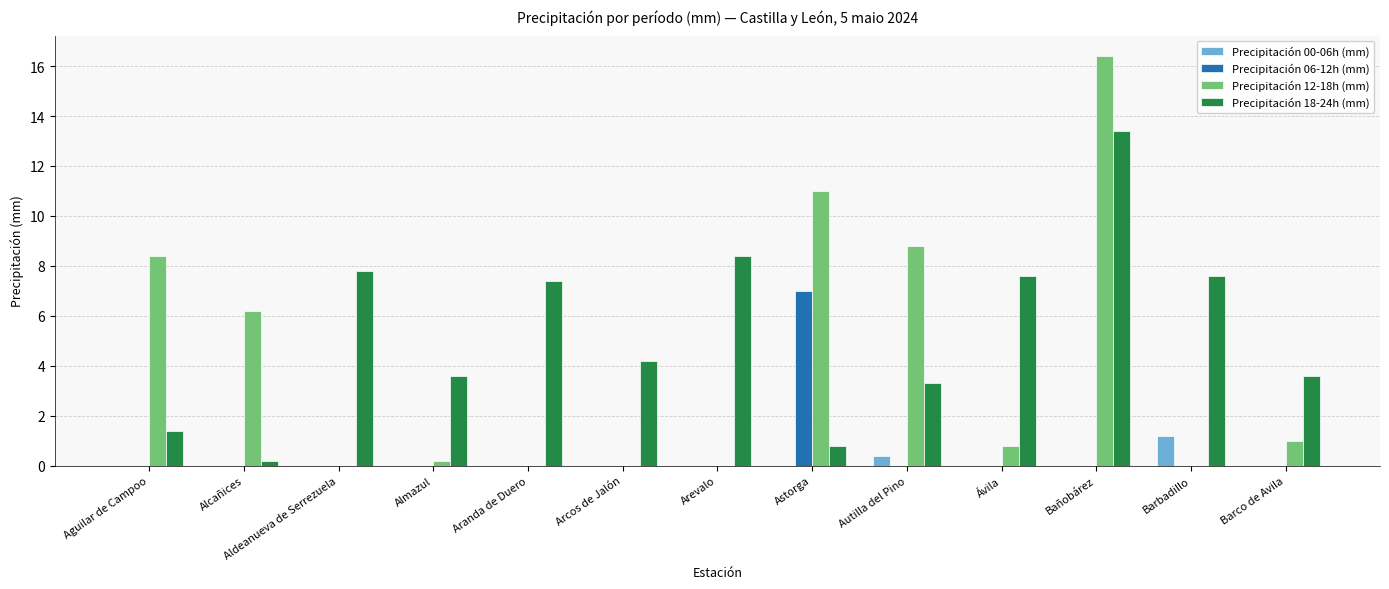

Which series has the largest total across all categories?

Precipitación 18-24h (mm)